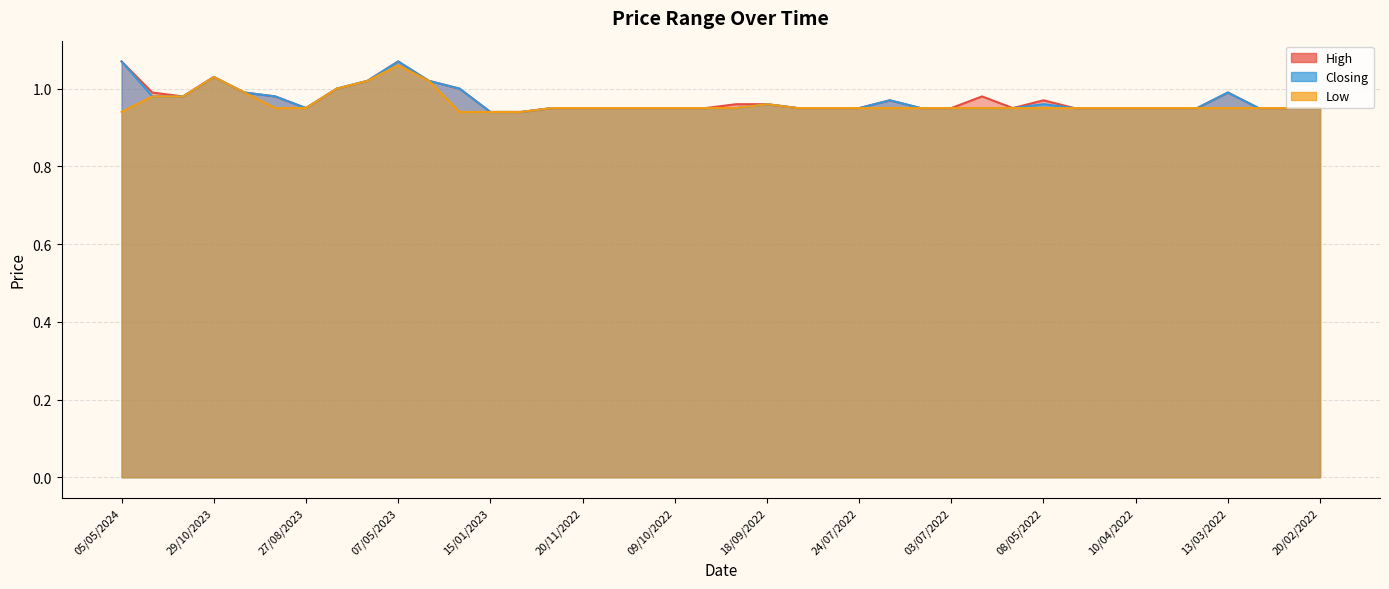

Rank the categories by Closing value from lowest to highest.

15/01/2023, 08/01/2023, 27/08/2023, 26/12/2022, 20/11/2022, 06/11/2022, 16/10/2022, 09/10/2022, 02/10/2022, 25/09/2022, 07/08/2022, 31/07/2022, 24/07/2022, 13/07/2022, 03/07/2022, 29/05/2022, 15/05/2022, 24/04/2022, 17/04/2022, 10/04/2022, 03/04/2022, 27/03/2022, 06/03/2022, 27/02/2022, 20/02/2022, 18/09/2022, 08/05/2022, 17/07/2022, 21/04/2024, 07/01/2024, 10/09/2023, 22/10/2023, 13/03/2022, 30/07/2023, 22/01/2023, 11/06/2023, 29/01/2023, 29/10/2023, 05/05/2024, 07/05/2023